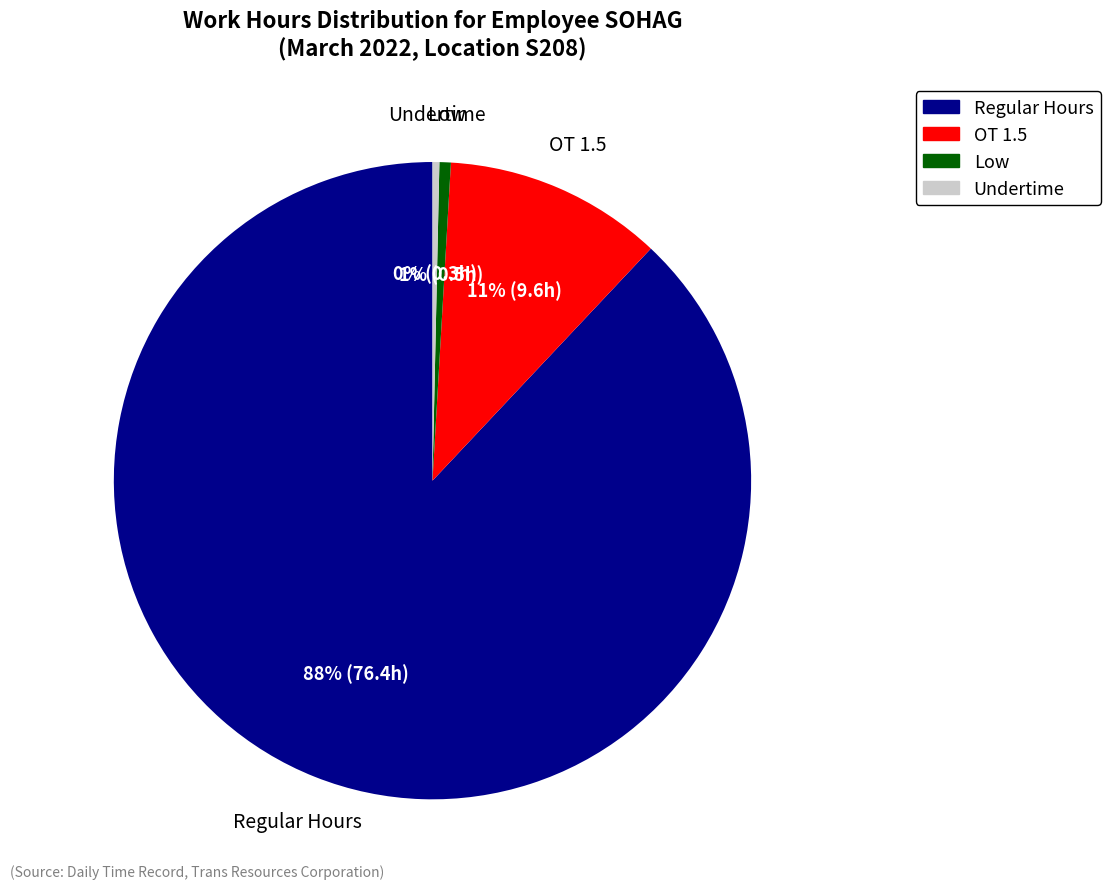

Does any single category account for the majority?

Yes